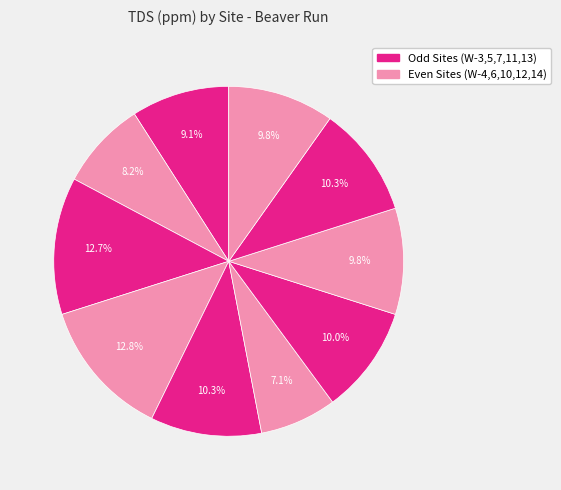

Which category has the biggest portion of the pie?

W-6